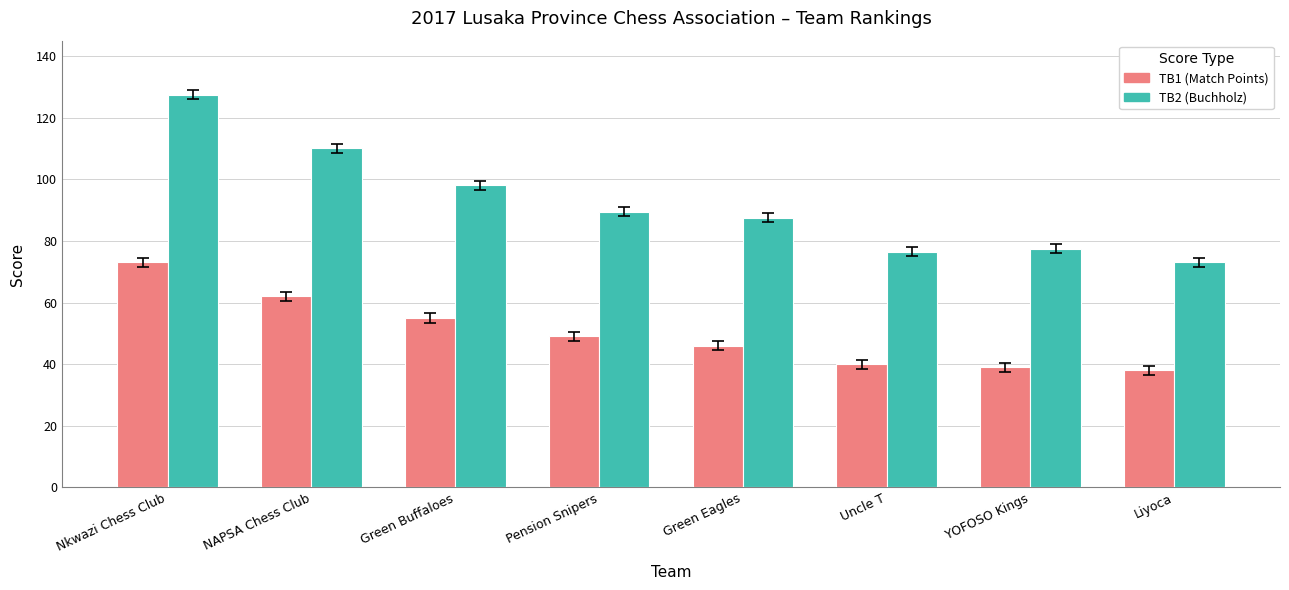

Which series has the largest total across all categories?

TB2 (Buchholz)